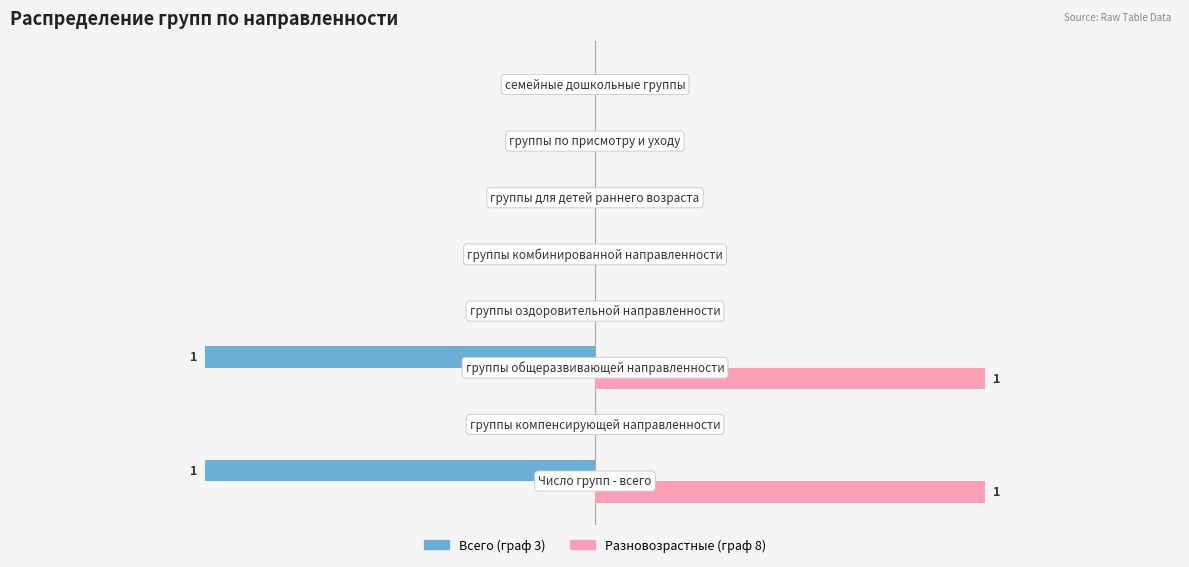

What are all the series names shown in the legend?

Всего (граф 3), Разновозрастные (граф 8)